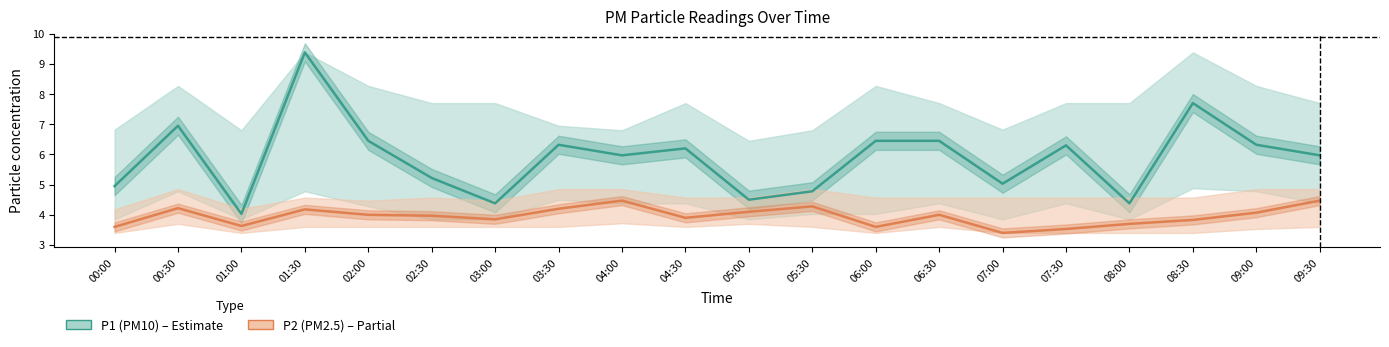

True or false: P2 (PM2.5) and P1 (PM10) intersect in this chart.

False